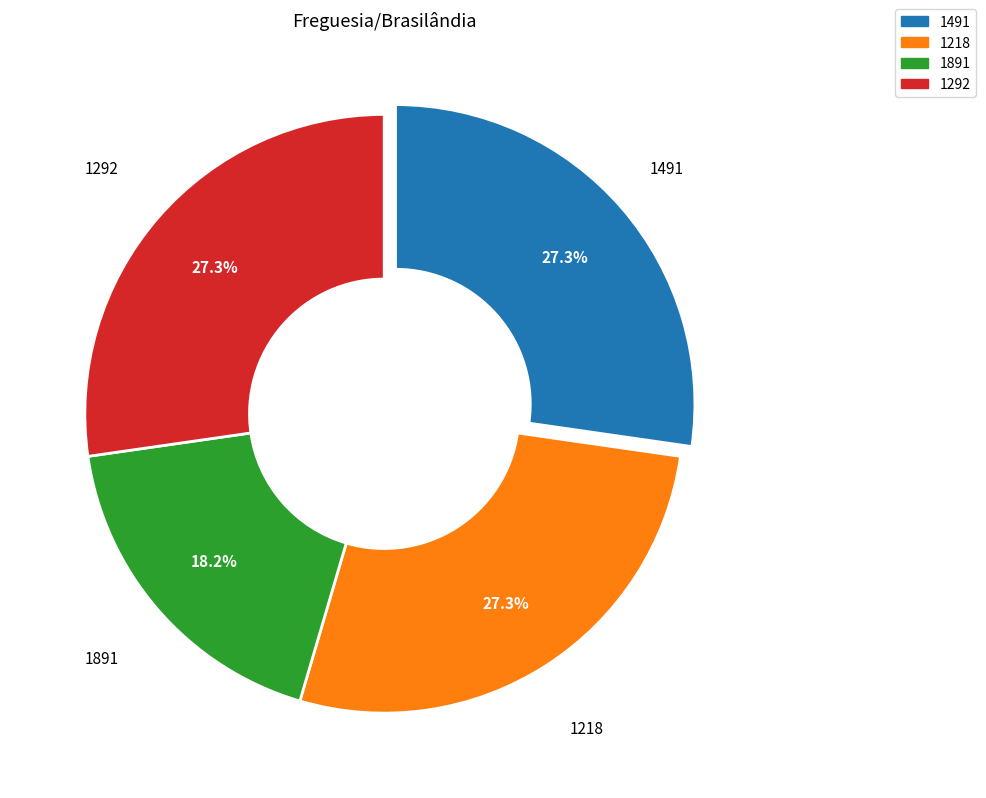

To the nearest percent, what is the difference between the largest and smallest slice percentages?

9%